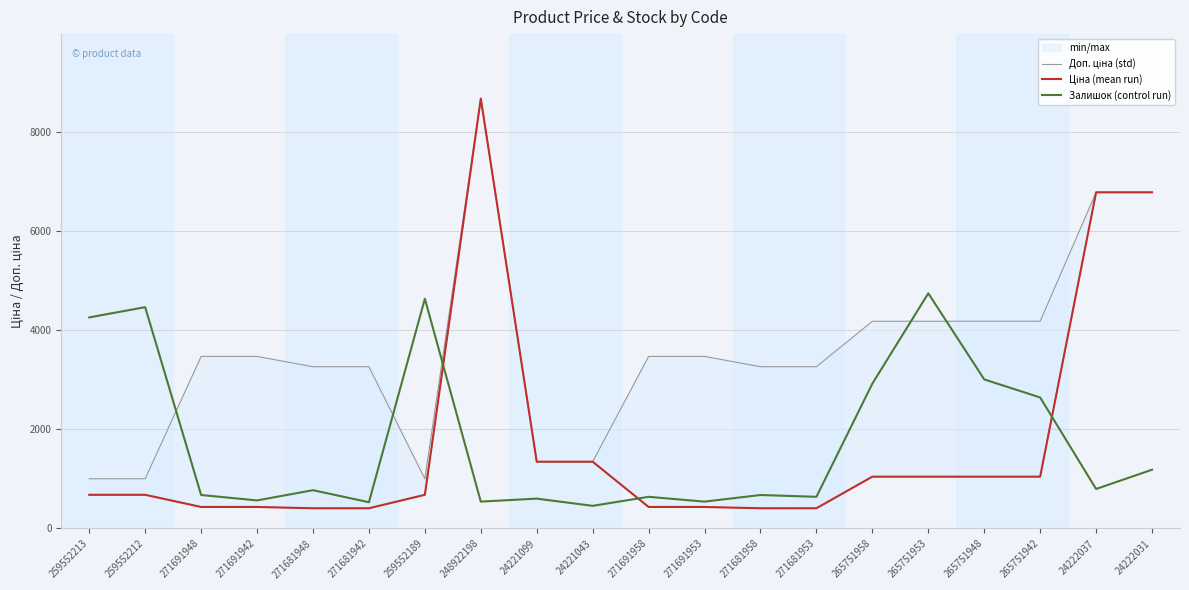

What is the maximum value for Залишок (control run)?

4748.0